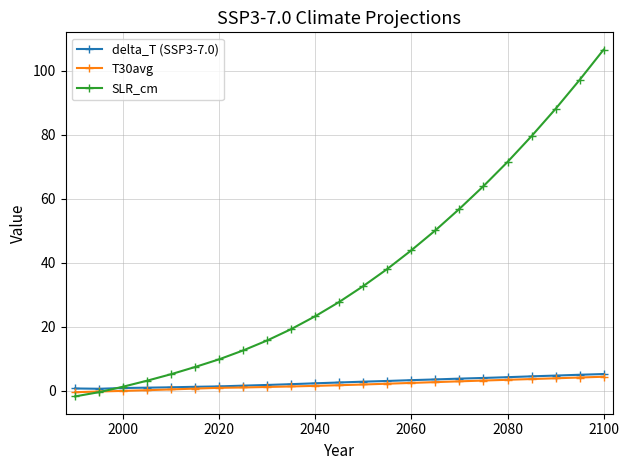

What is the value of the SLR_cm point at the 15th from the left?

43.9